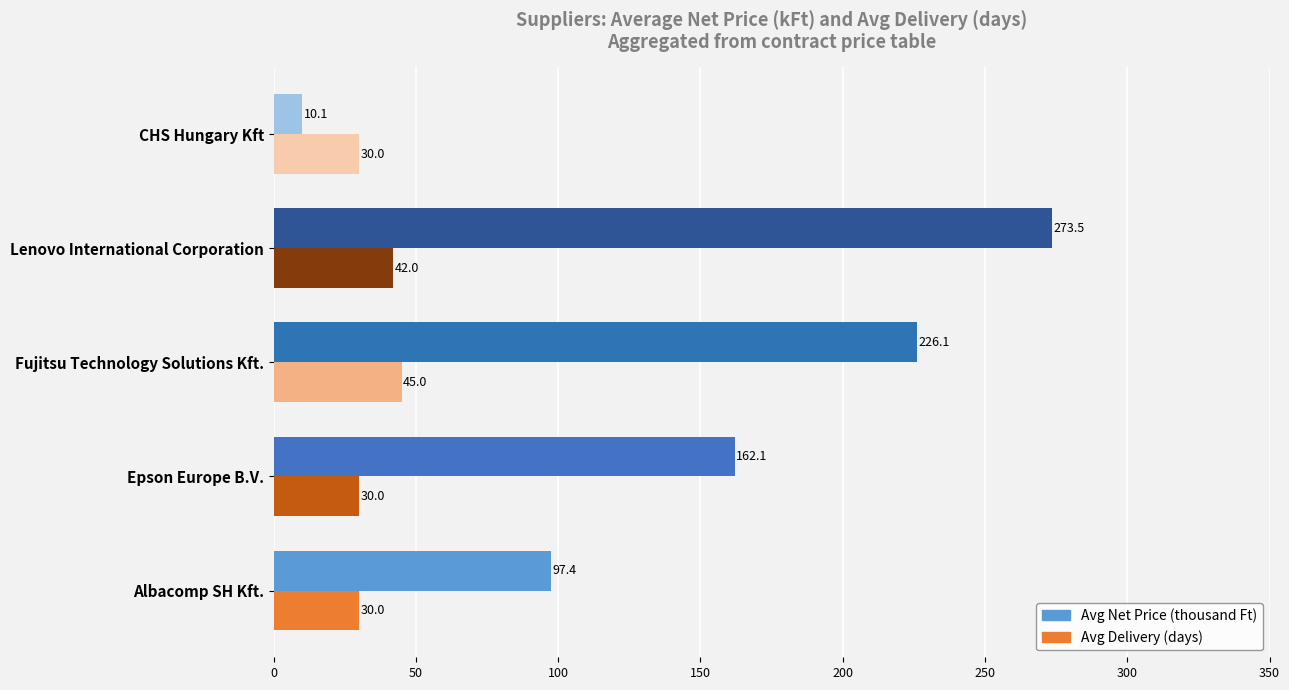

What is the sum of all Avg Net Price (thousand Ft) values?

769.1